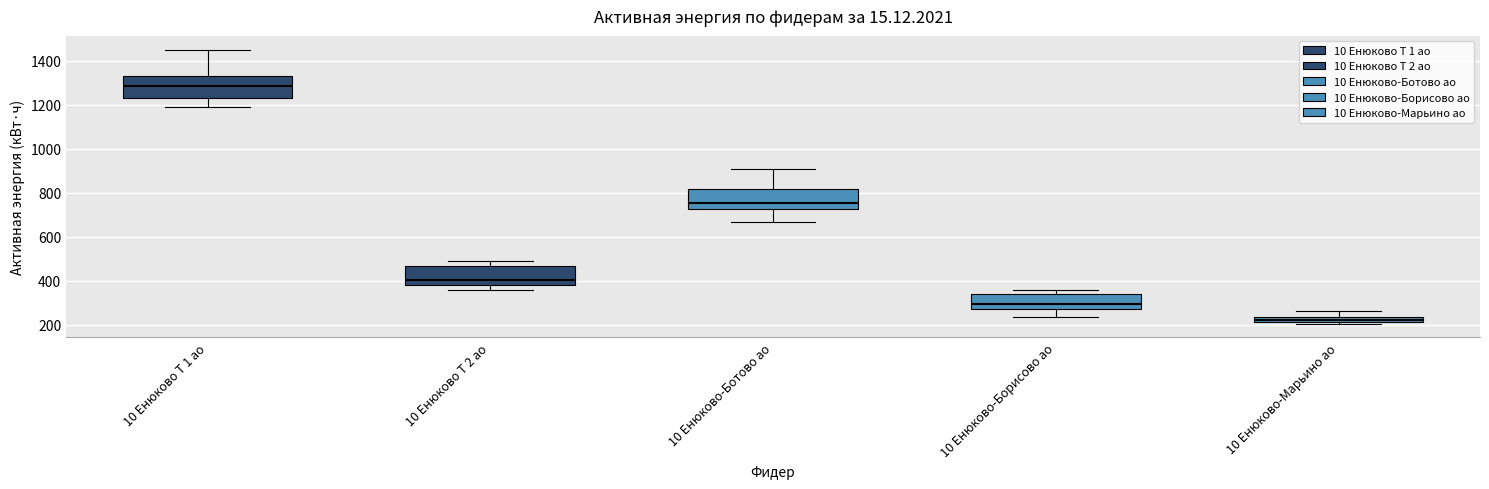

Where does the upper whisker of the box for 10 Енюково-Ботово ао end on the y-axis? The values are not printed on the chart, so give them approximately, as read against the axis.

900